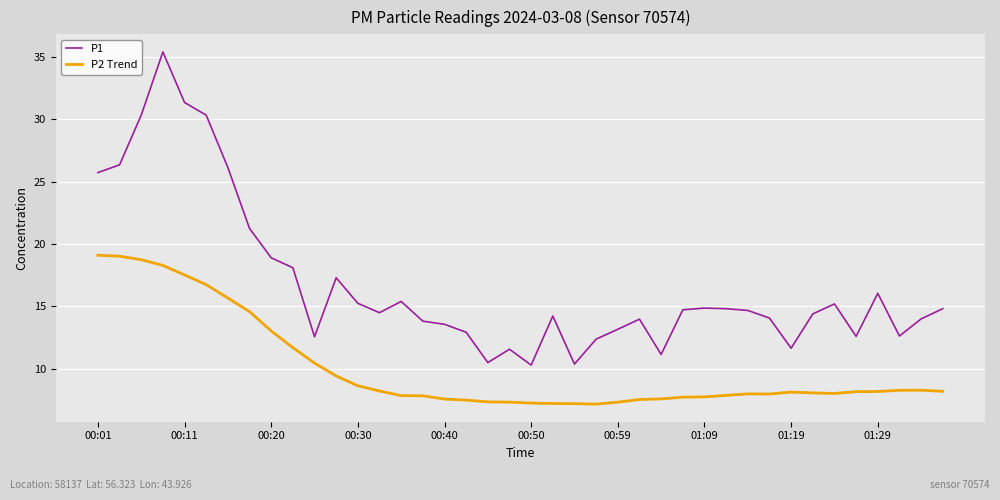

Which series has the widest spread of values?

P1